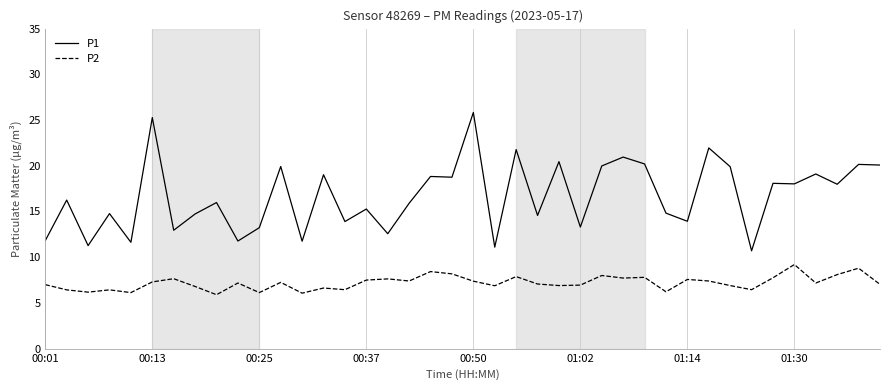

Which series has the largest total across all categories?

P1